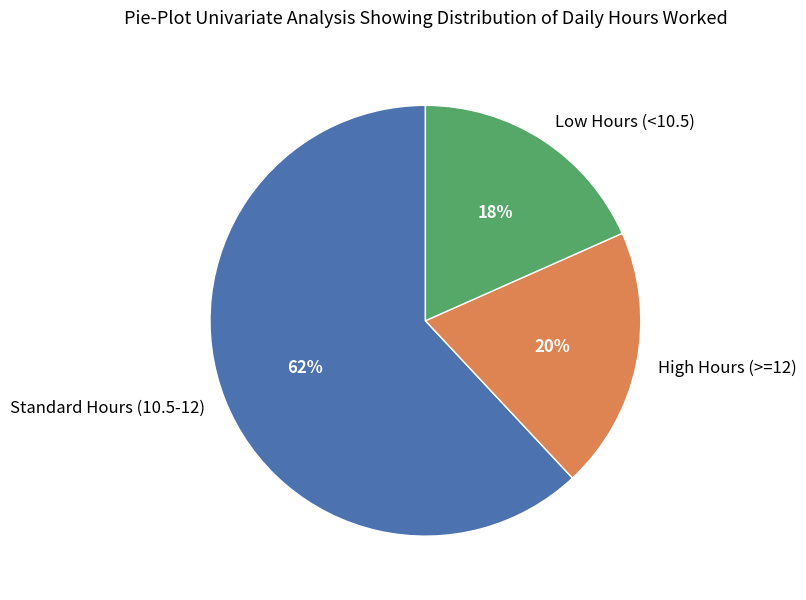

To the nearest percent, what is the difference between the largest and smallest slice percentages?

44%